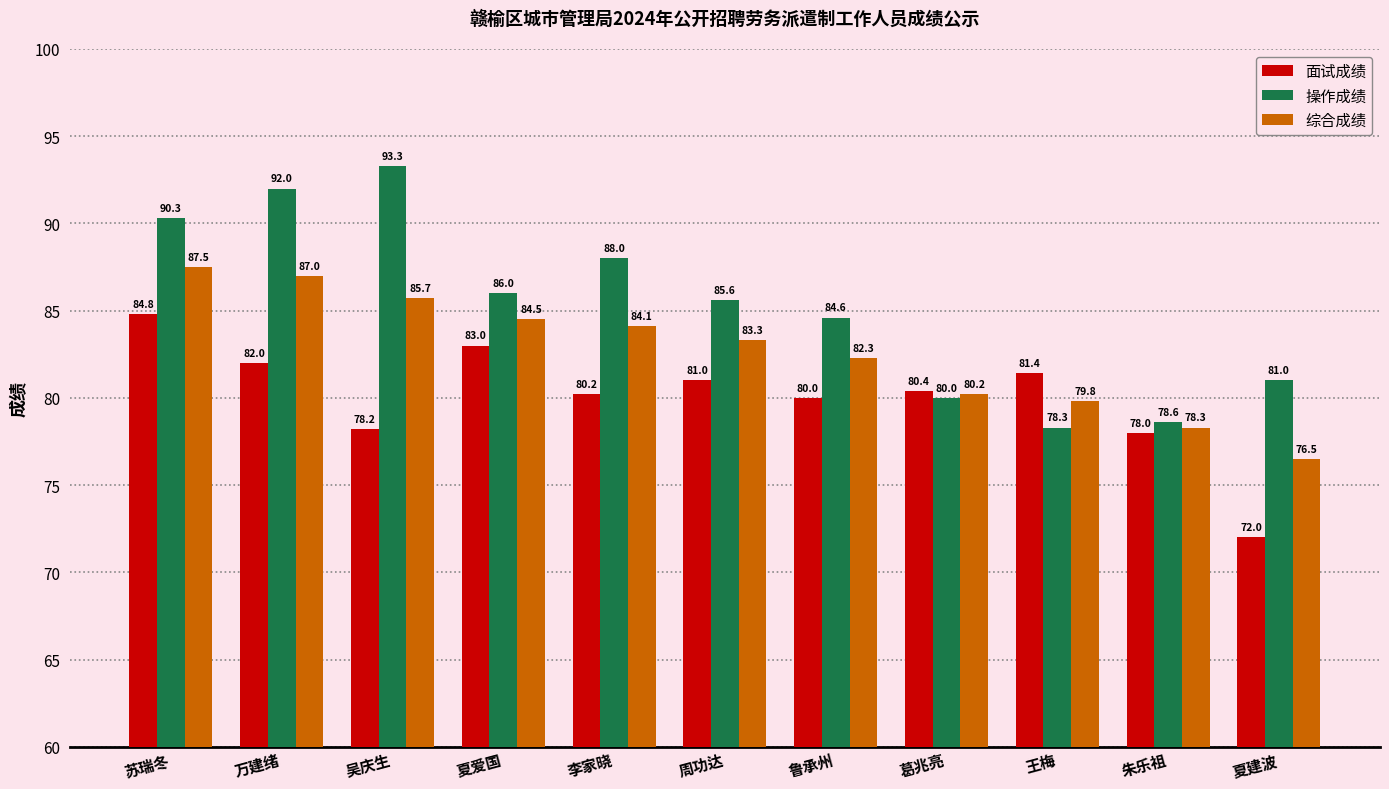

At 葛兆亮, list the series in order from smallest to largest.

操作成绩, 综合成绩, 面试成绩